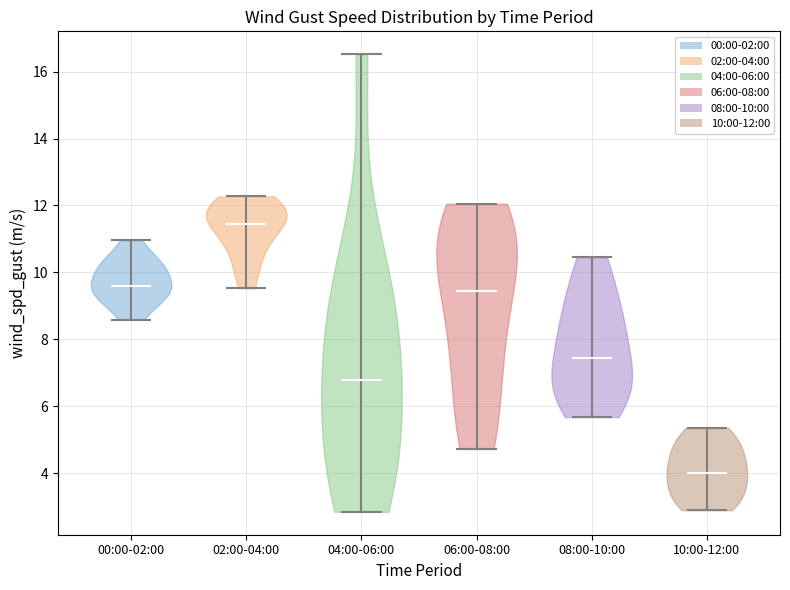

Which violin has the lowest median line?

10:00-12:00